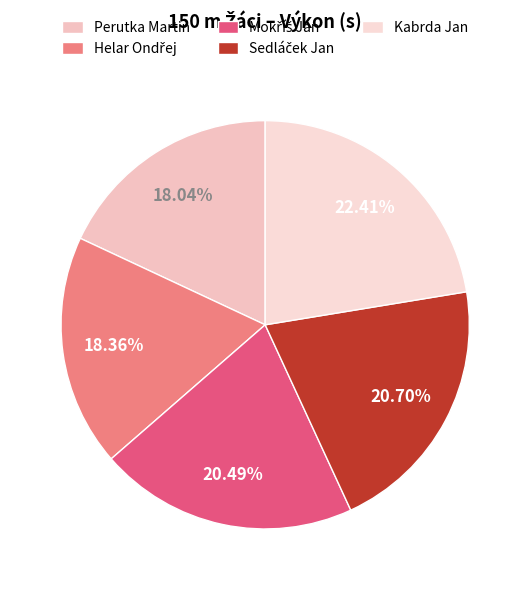

What portion of the pie excludes Helar Ondřej?

81.6%